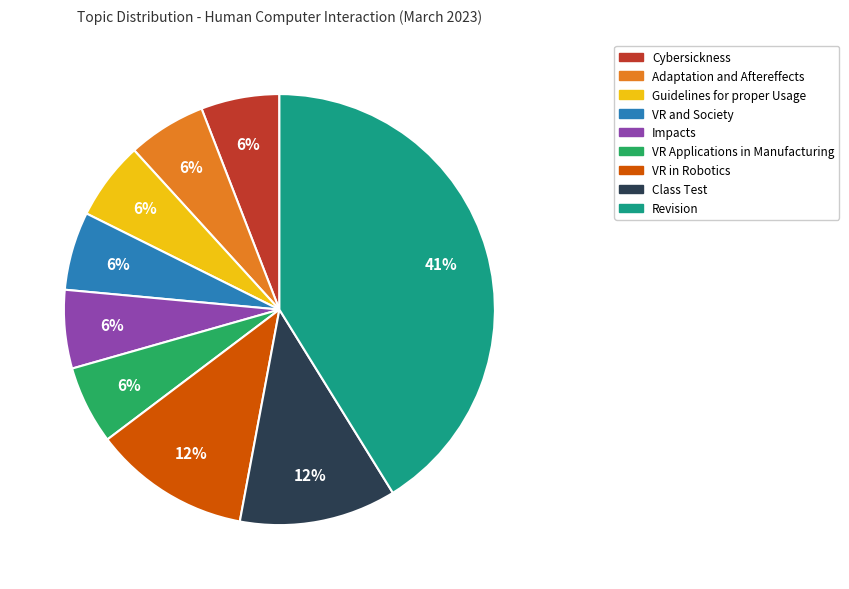

True or false: VR Applications in Manufacturing accounts for 1% of the total.

False